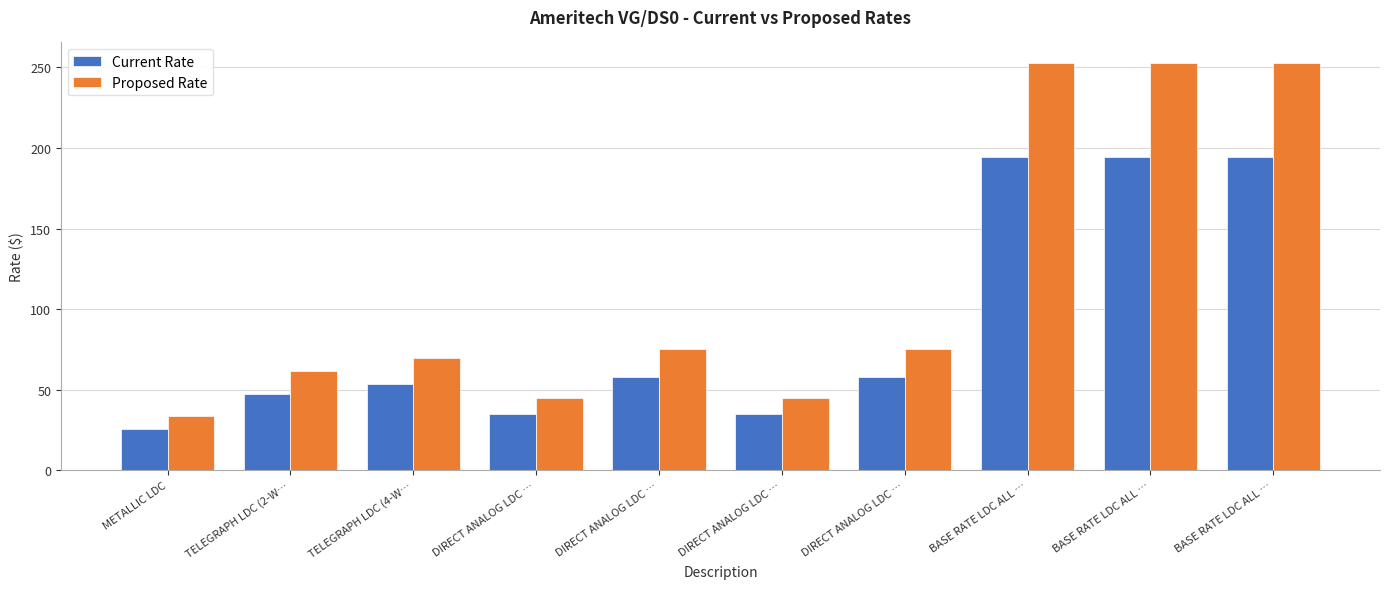

What is the difference between the second highest and second lowest values in the Current Rate series?

159.6